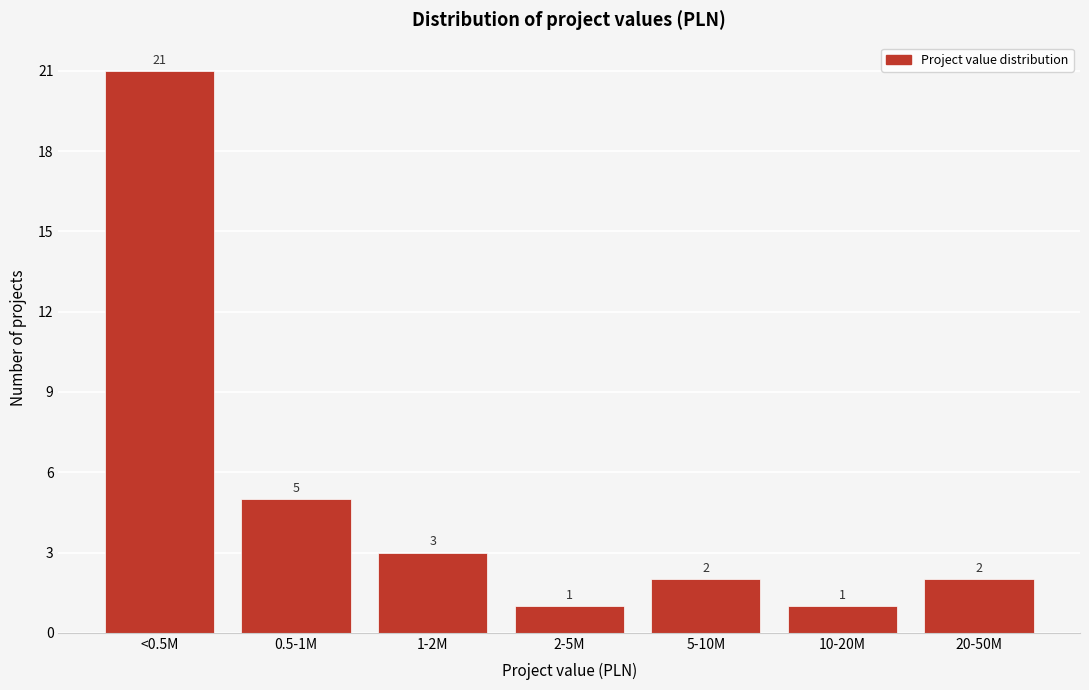

Reading left to right, extract all data points from this chart.

21	5	3	1	2	1	2